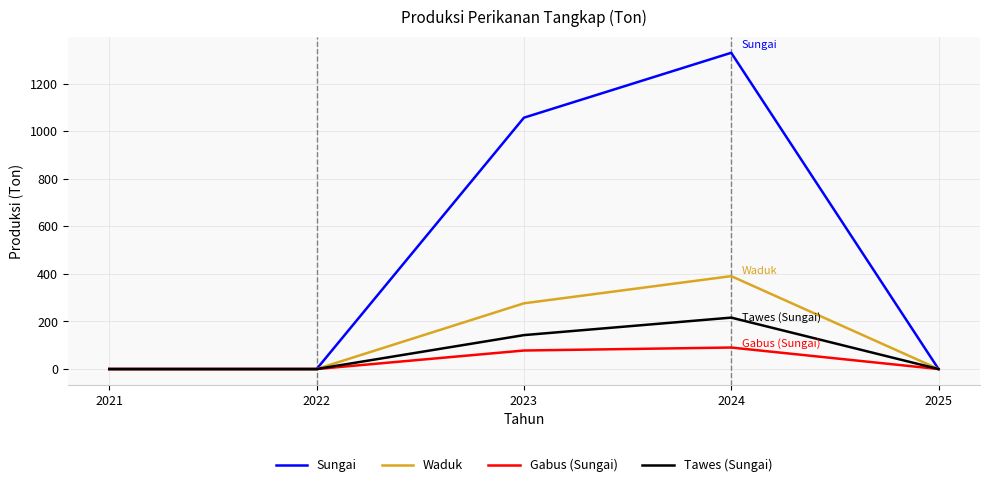

Is it true that Tawes (Sungai) equals 0.0 at 2025?

True